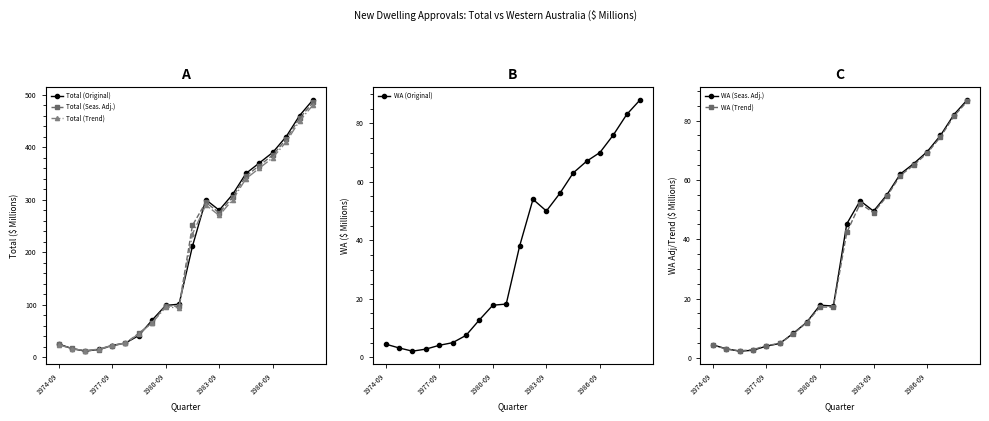

Which series changed the most between 15 and 18?

Total (Original)